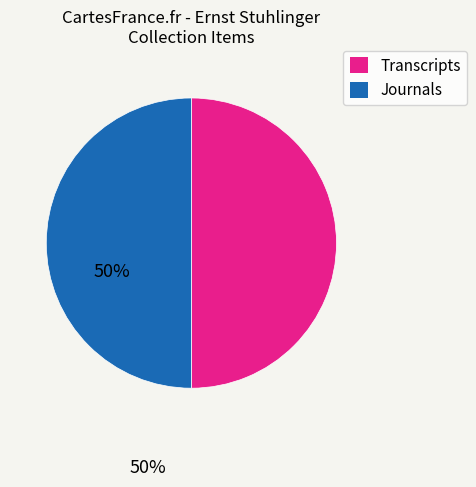

How many slices are in this pie chart?

2